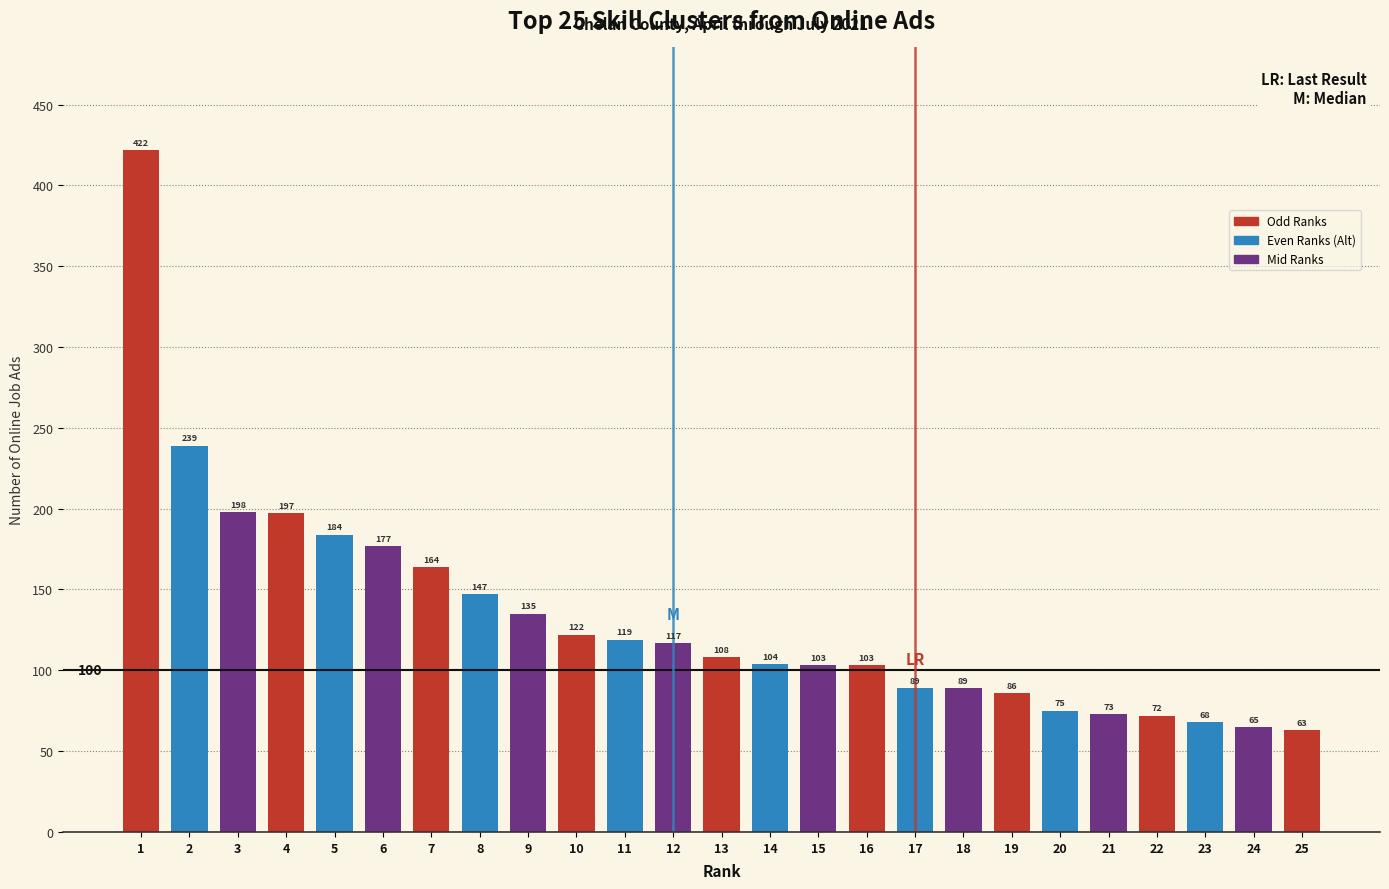

Reading left to right, list all the values displayed in this chart.

1=422	2=239	3=198	4=197	5=184	6=177	7=164	8=147	9=135	10=122	11=119	12=117	13=108	14=104	15=103	16=103	17=89	18=89	19=86	20=75	21=73	22=72	23=68	24=65	25=63